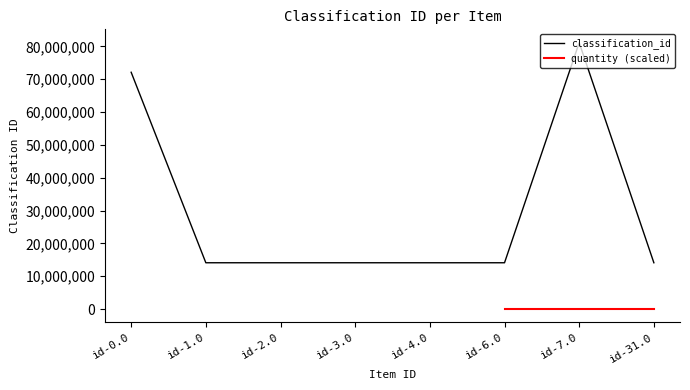

What is the maximum value shown in the chart?

81112005